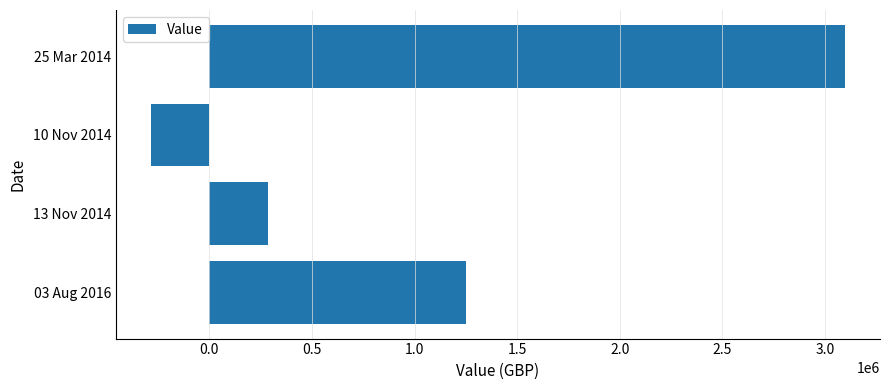

Reading bottom to top, what are all the values shown in this chart?

1250000	286520	-286520	3100000